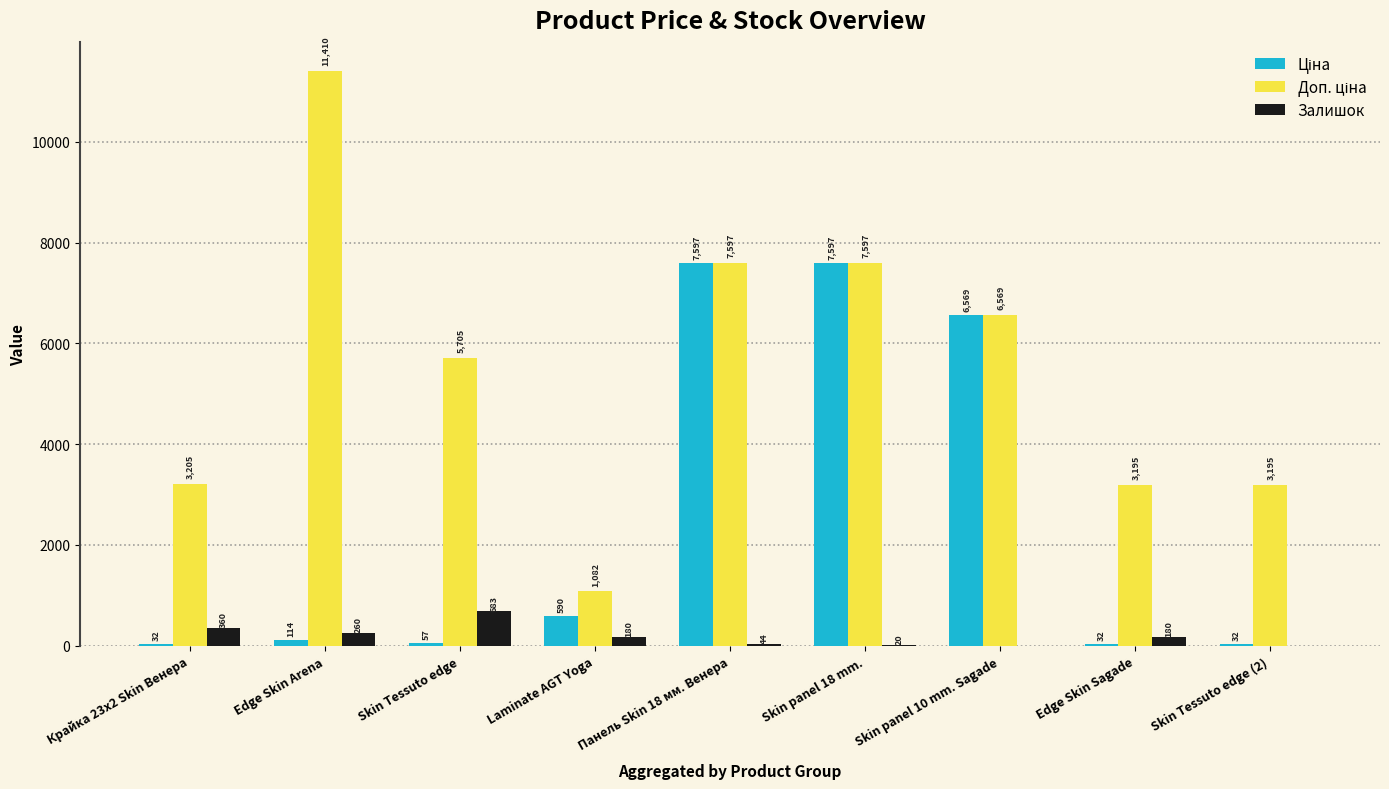

Read the Залишок value at Edge Skin Sagade.

180.0